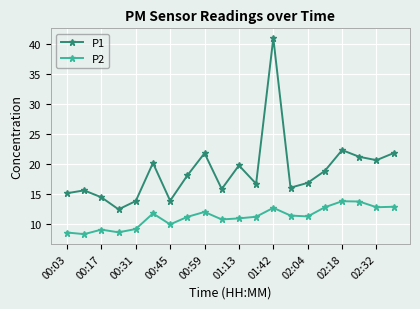

Does the chart display data point markers on the line(s)?

Yes